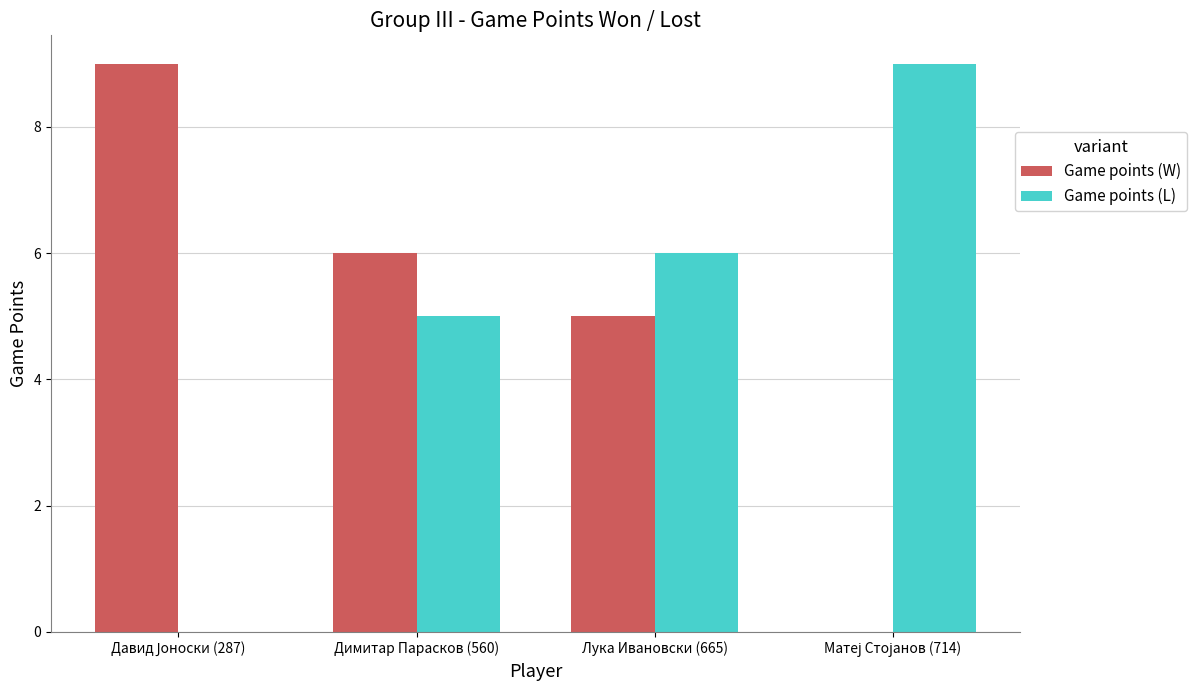

True or false: Game points (W) has a value of 10 at Димитар Парасков (560).

False